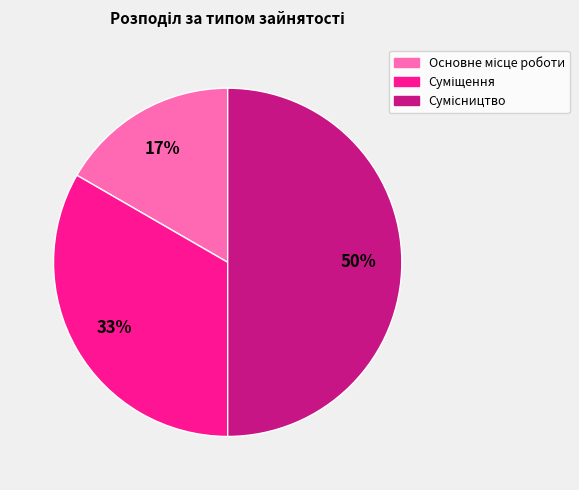

To the nearest percent, what is the average slice percentage?

33%